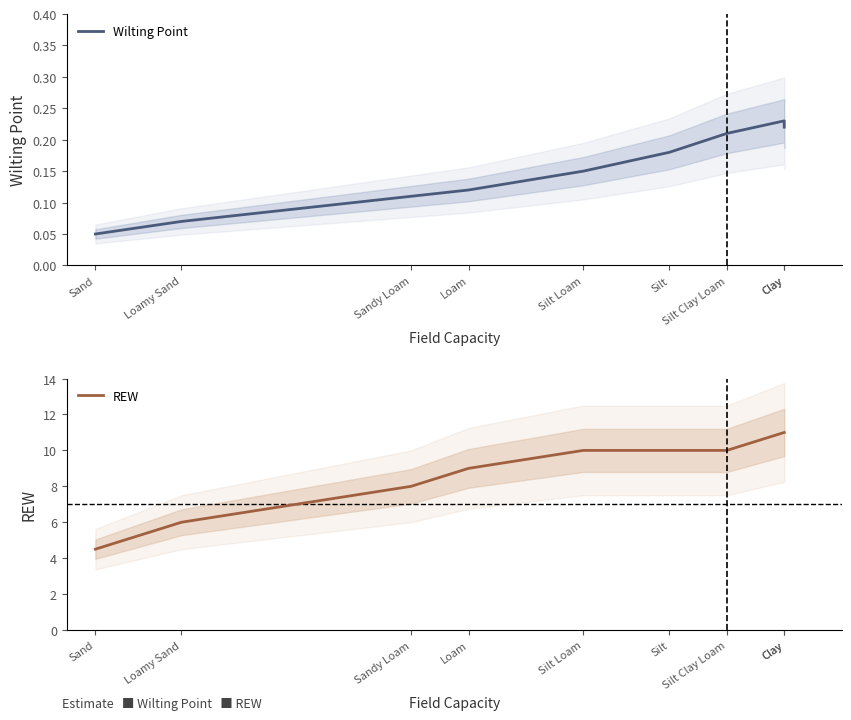

At which category does Wilting Point reach its first local peak?

Clay